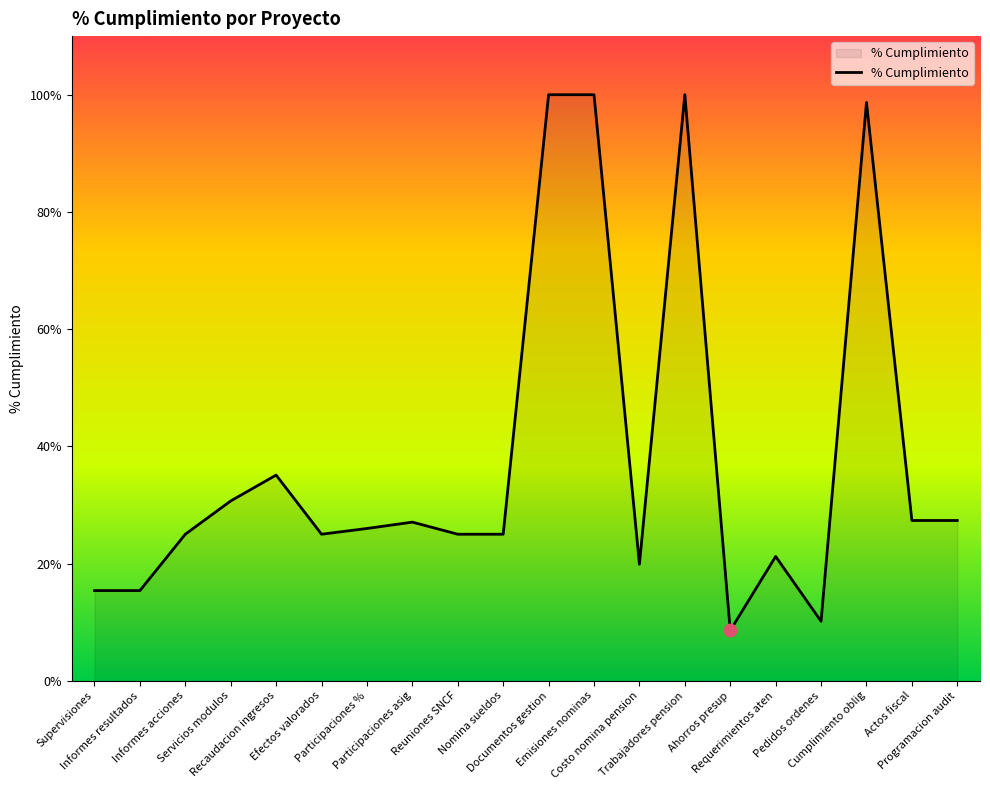

What is the maximum value shown in the chart?

100.0